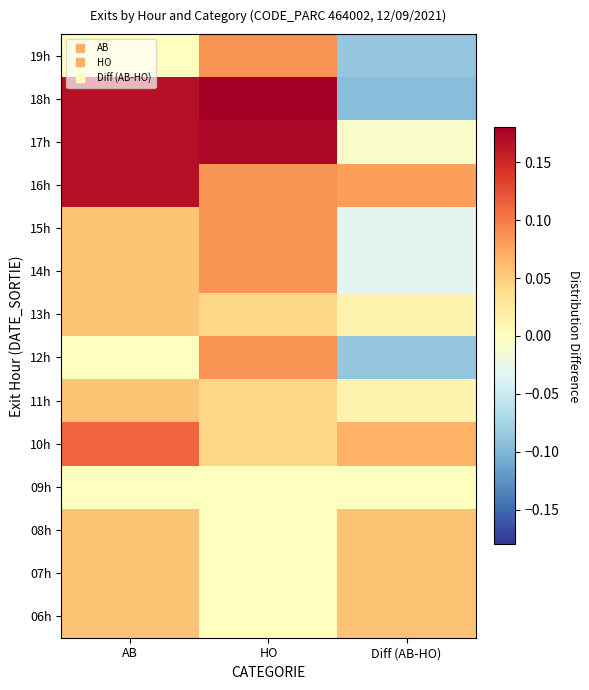

At which category is the sum across all series the highest?

AB